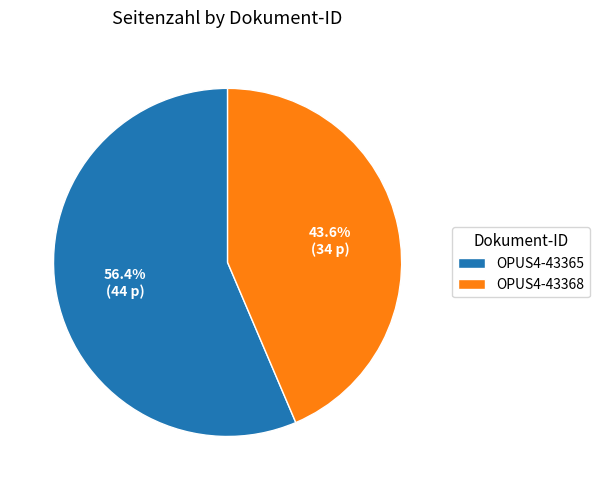

Between OPUS4-43365 and OPUS4-43368, which is larger?

OPUS4-43365